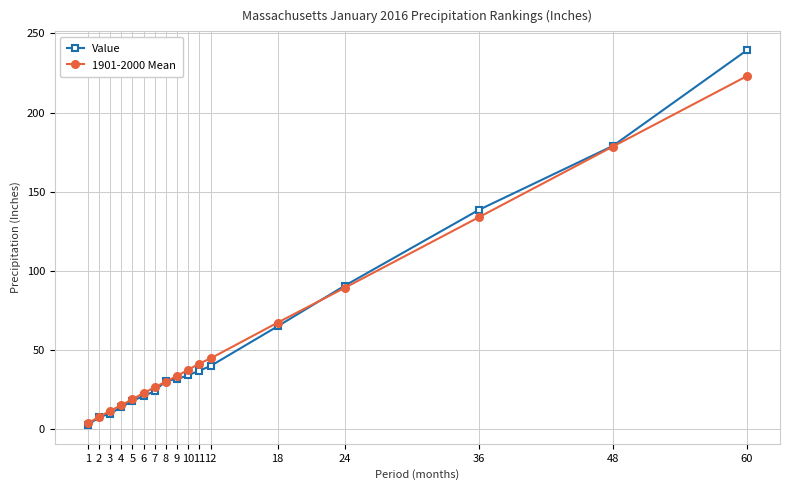

What are all the series names shown in the legend?

Value, 1901-2000 Mean